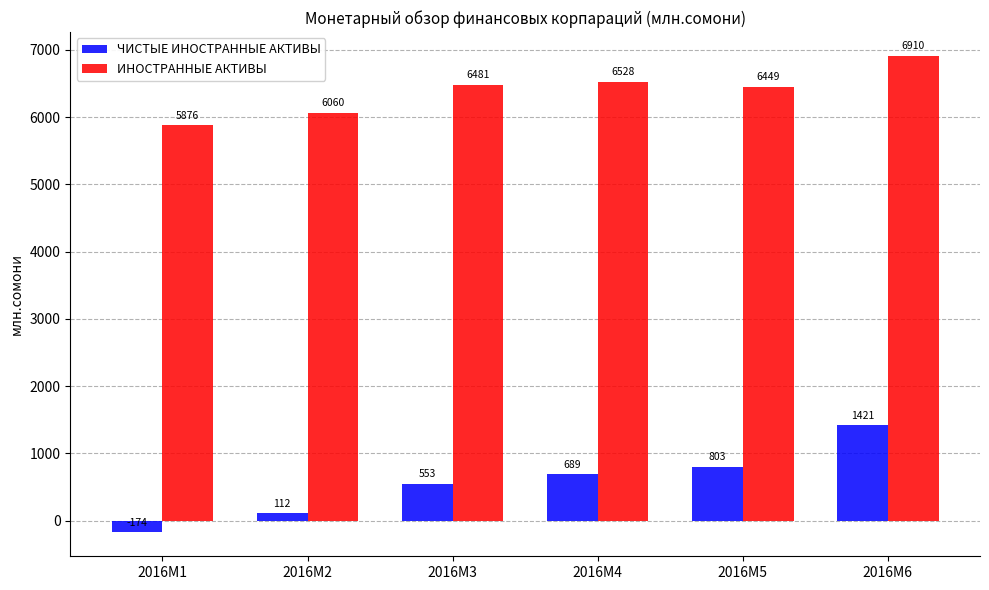

At 2016M3, list the series in order from largest to smallest.

ИНОСТРАННЫЕ АКТИВЫ, ЧИСТЫЕ ИНОСТРАННЫЕ АКТИВЫ